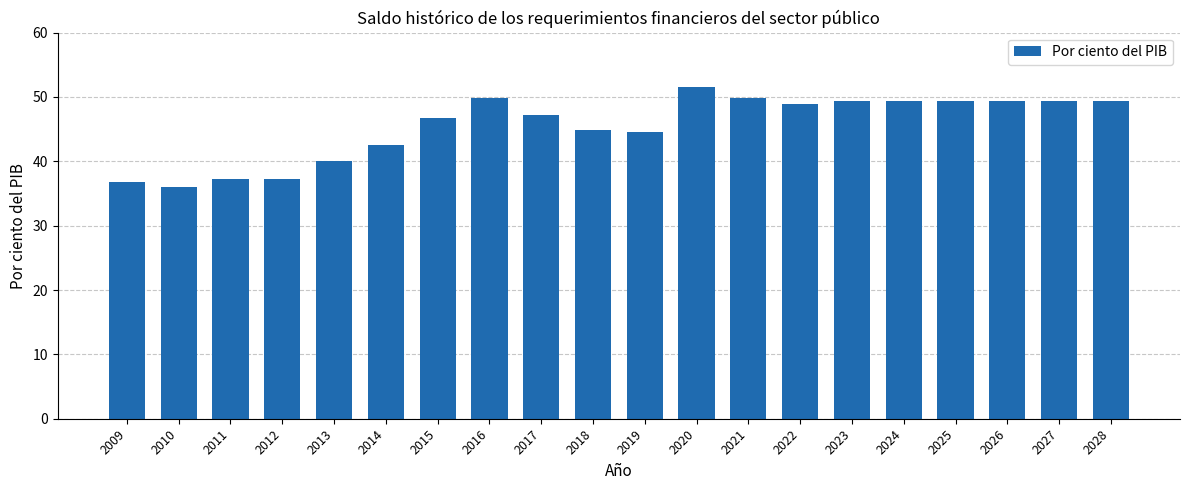

What is the greatest value displayed?

51.6